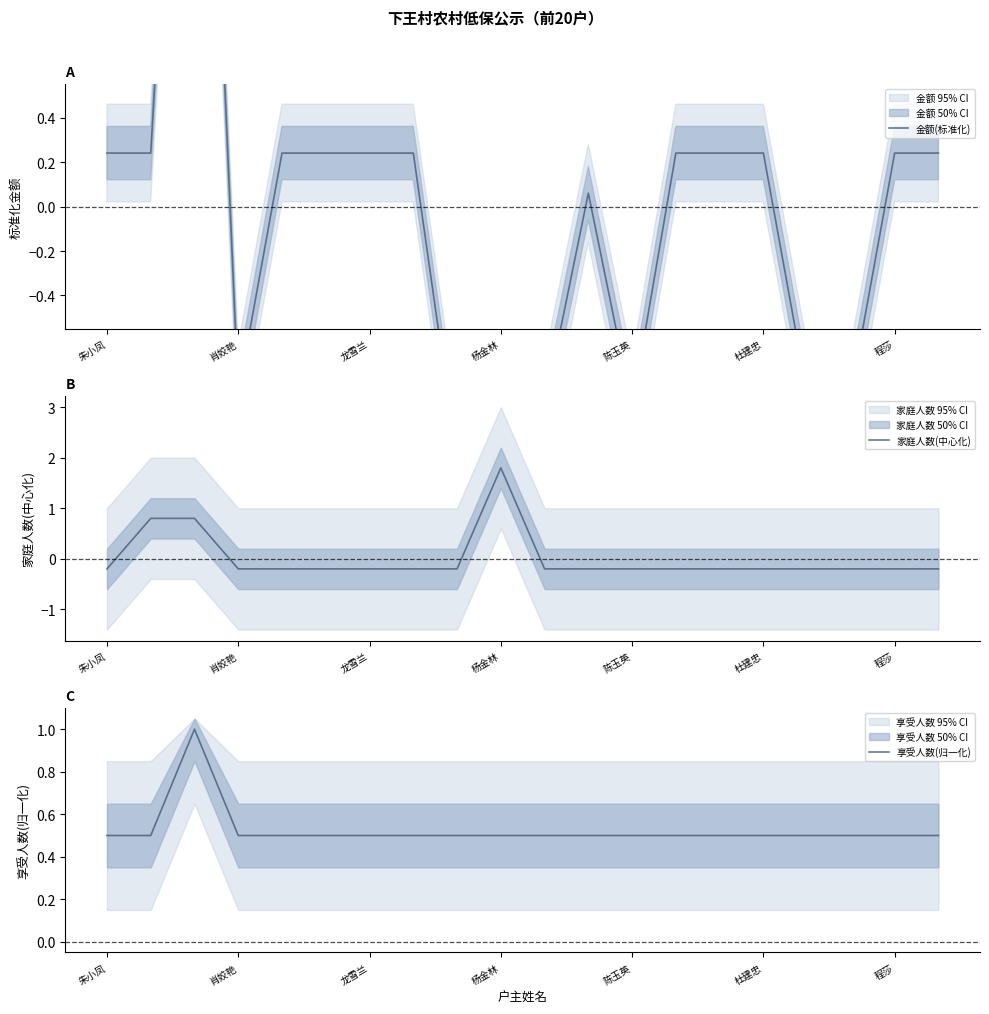

What position from the right is 17?

3